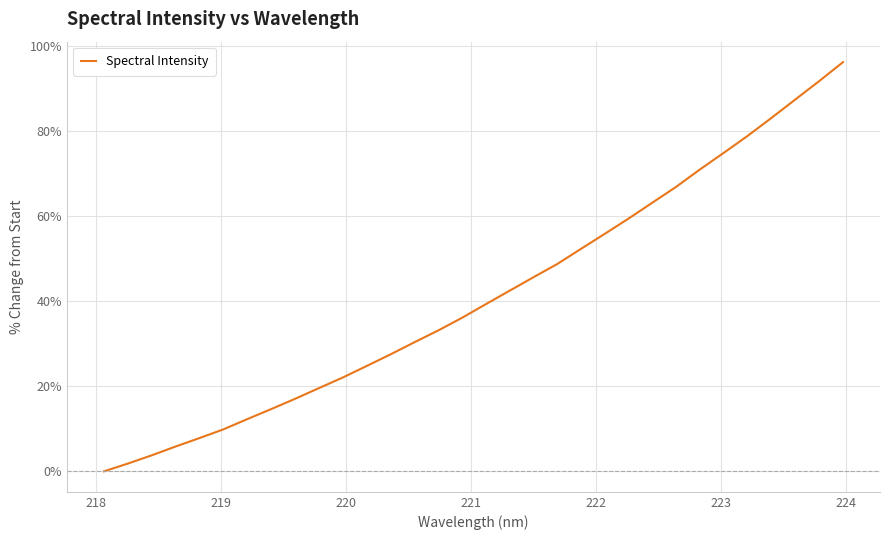

What is the difference between the maximum and minimum values?

96.2